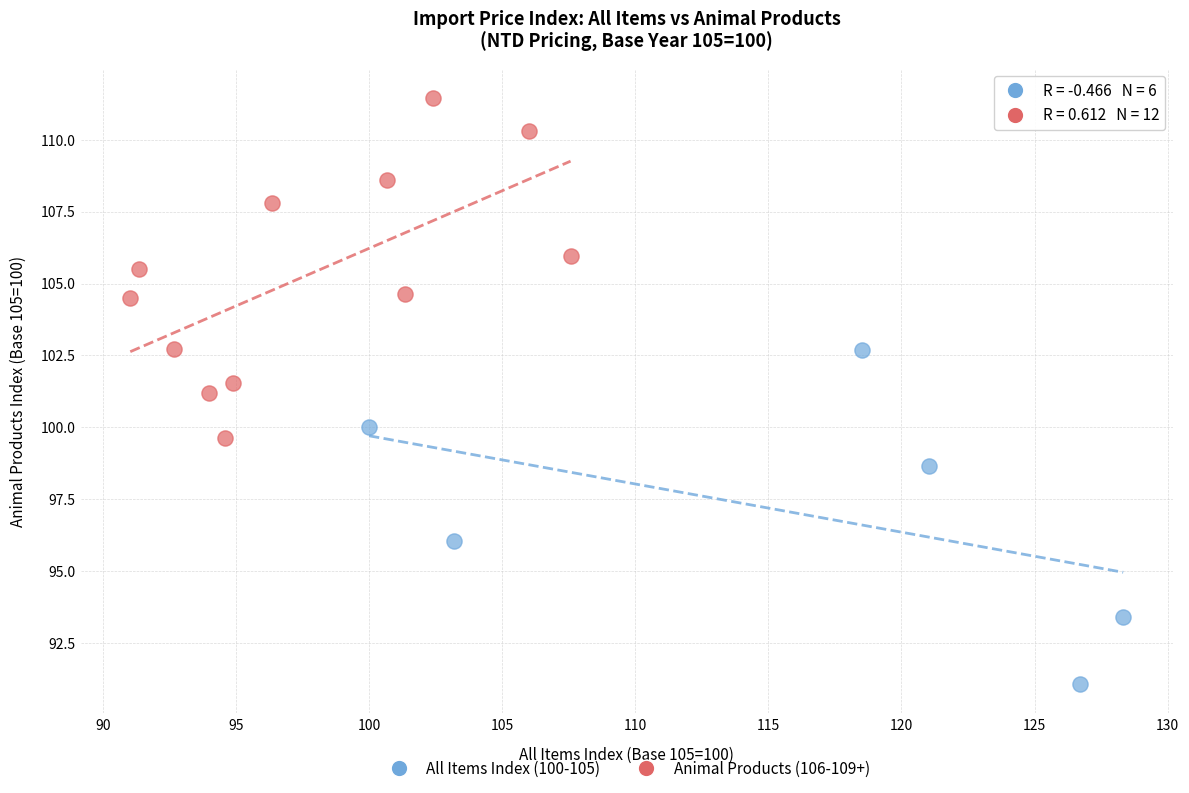

What are all the series names shown in the legend?

All Items Index (100-105), Animal Products (106-109+)